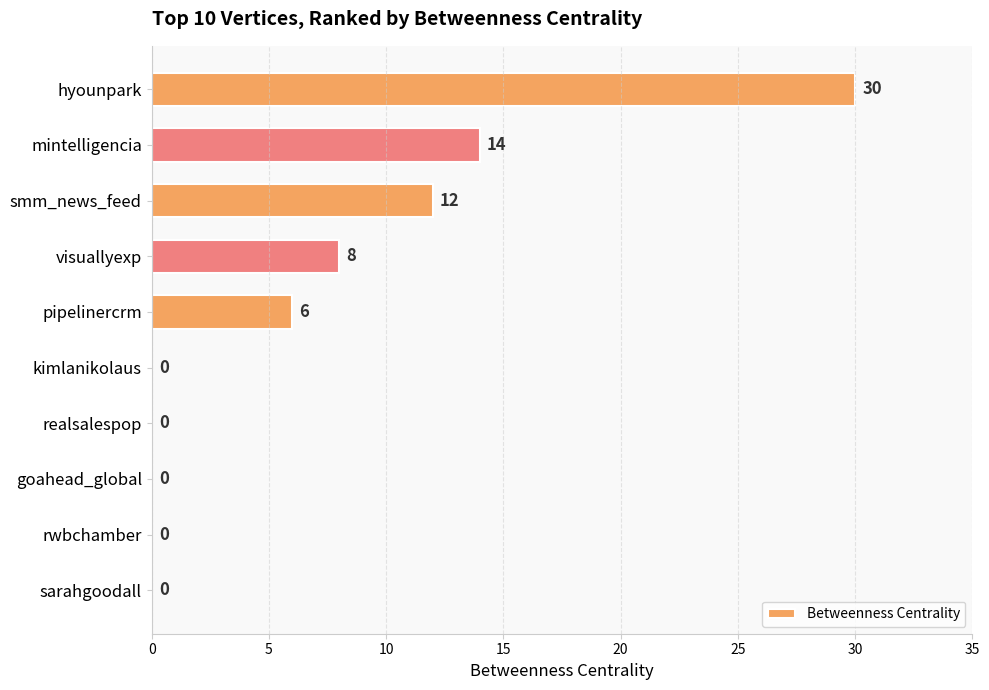

The chart shows a value of 0 at rwbchamber. True or false?

True